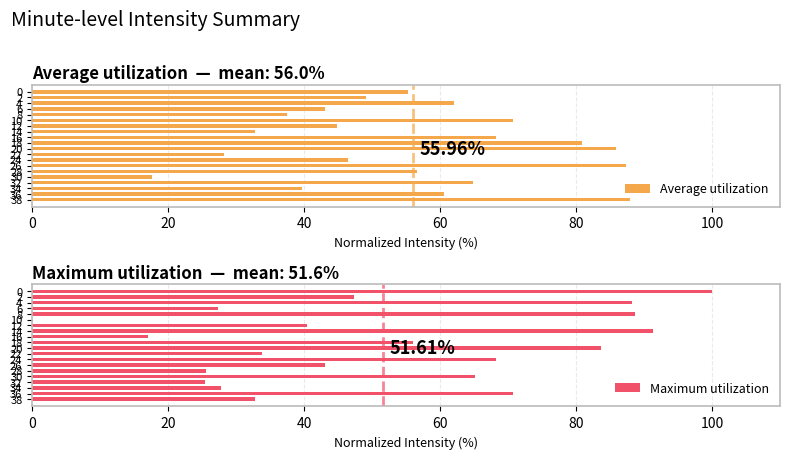

Rank the series by their average value, from lowest to highest.

Maximum utilization, Average utilization